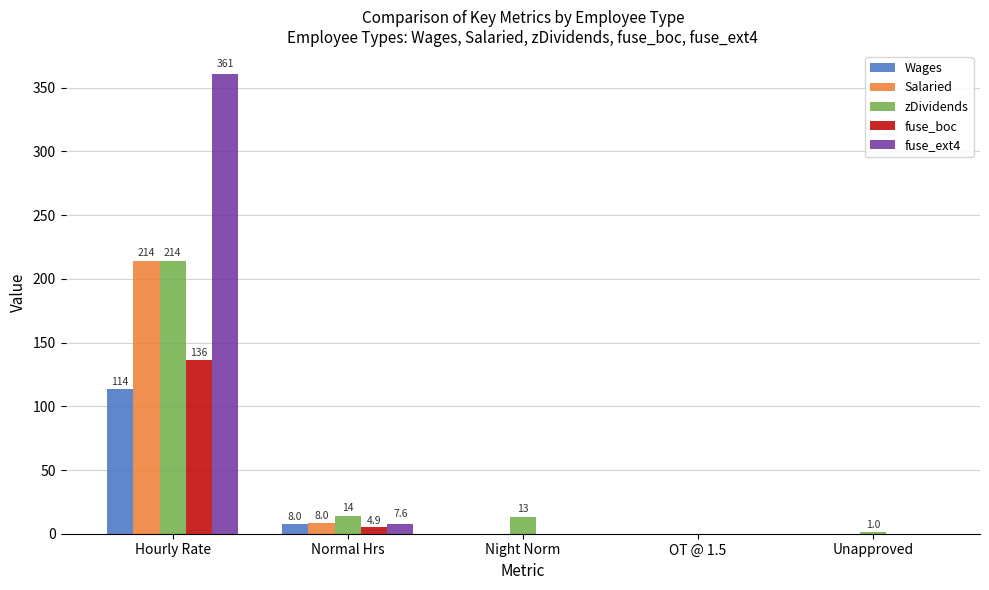

Are the bars grouped side by side (vs. stacked)?

Yes